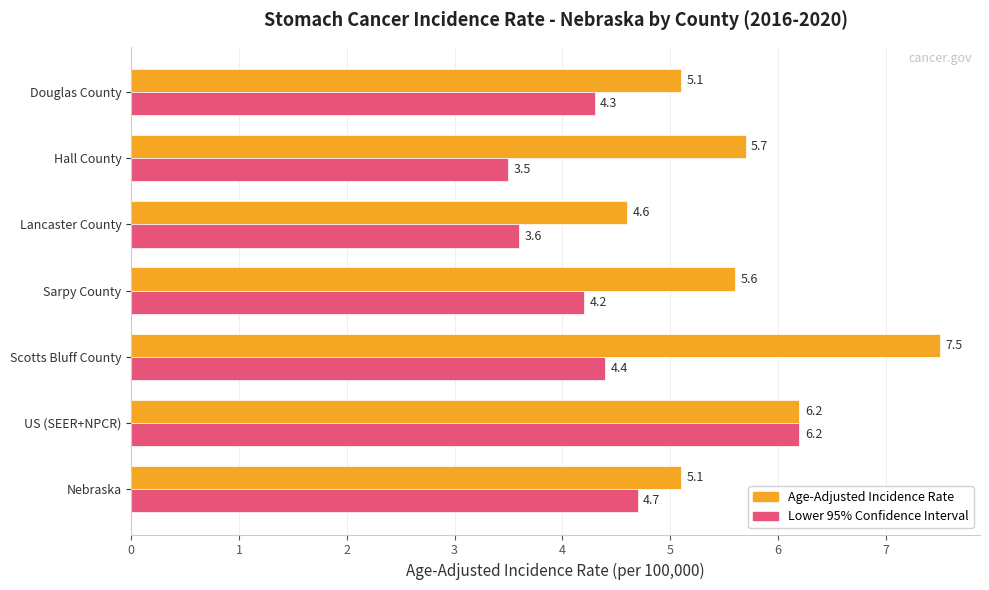

What is the smallest value displayed?

3.5